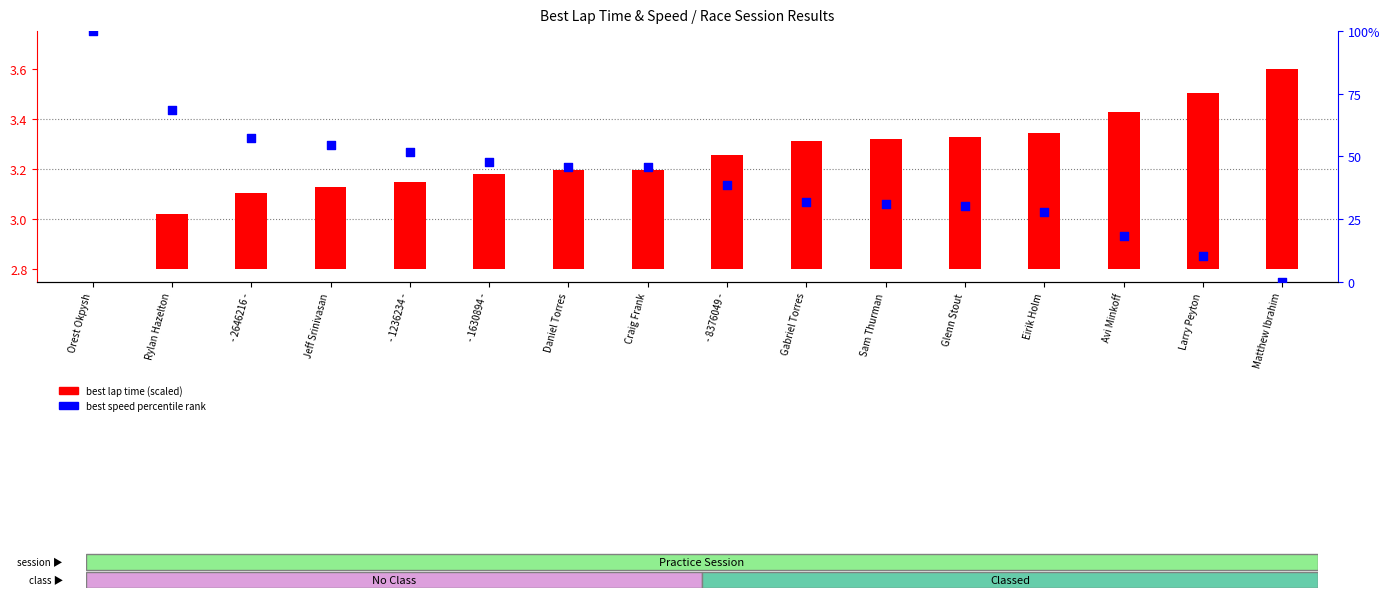

What are all the series names shown in the legend?

best lap time (scaled), best speed percentile